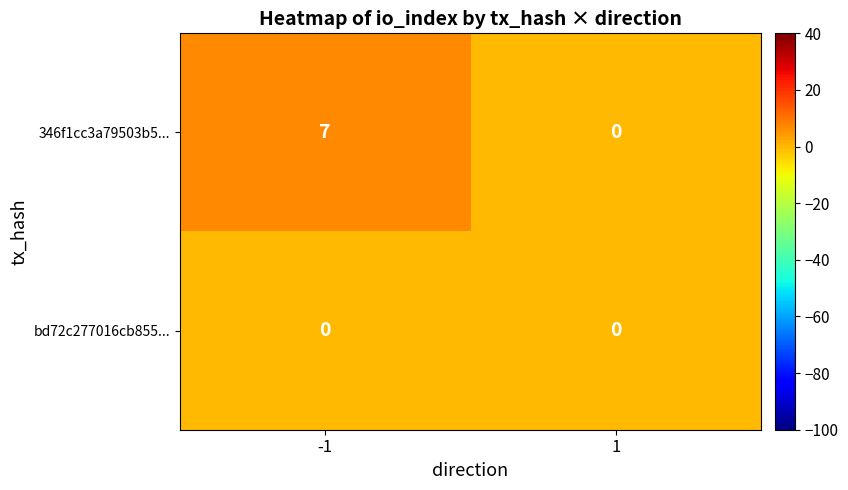

Is it true that 346f1cc3a79503b5... equals 7 at -1?

True